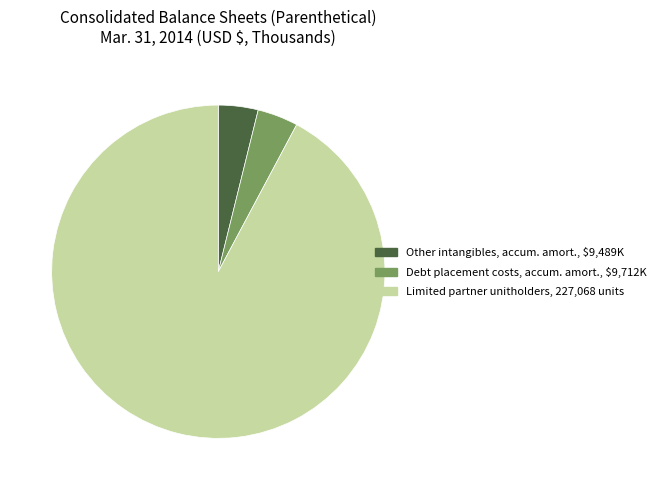

Is there any slice that represents more than half of the pie?

Yes